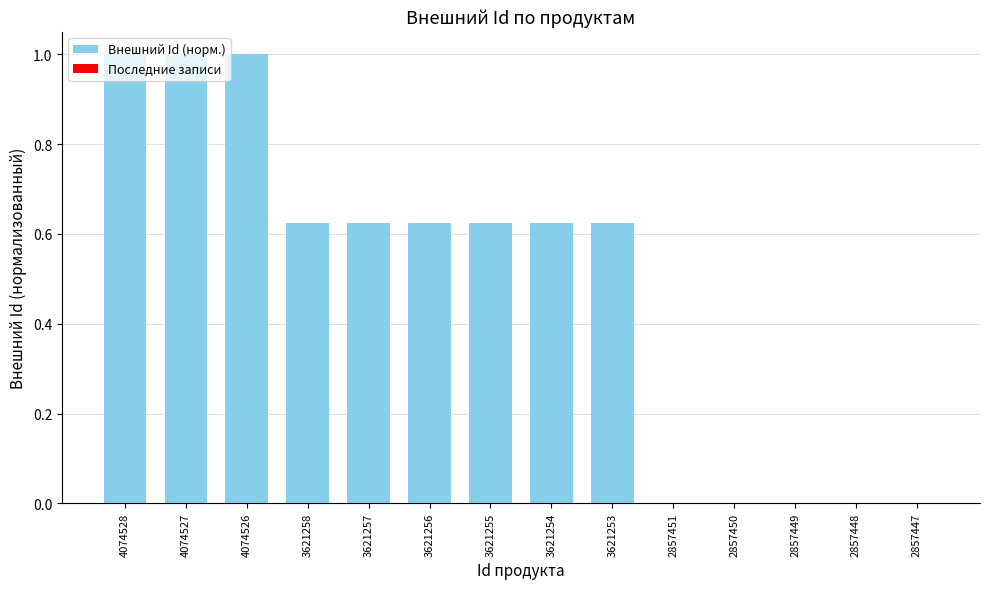

Are the bars horizontal?

No